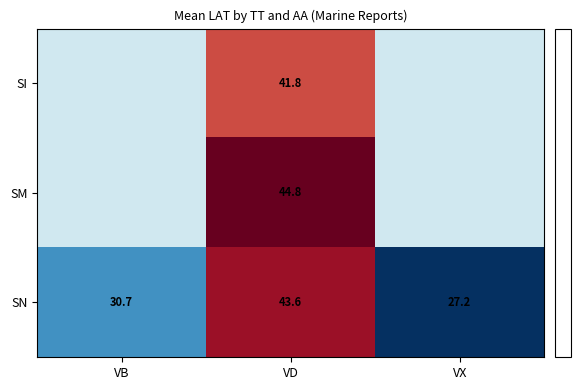

What is the approximate value of SN at VX?

27.2